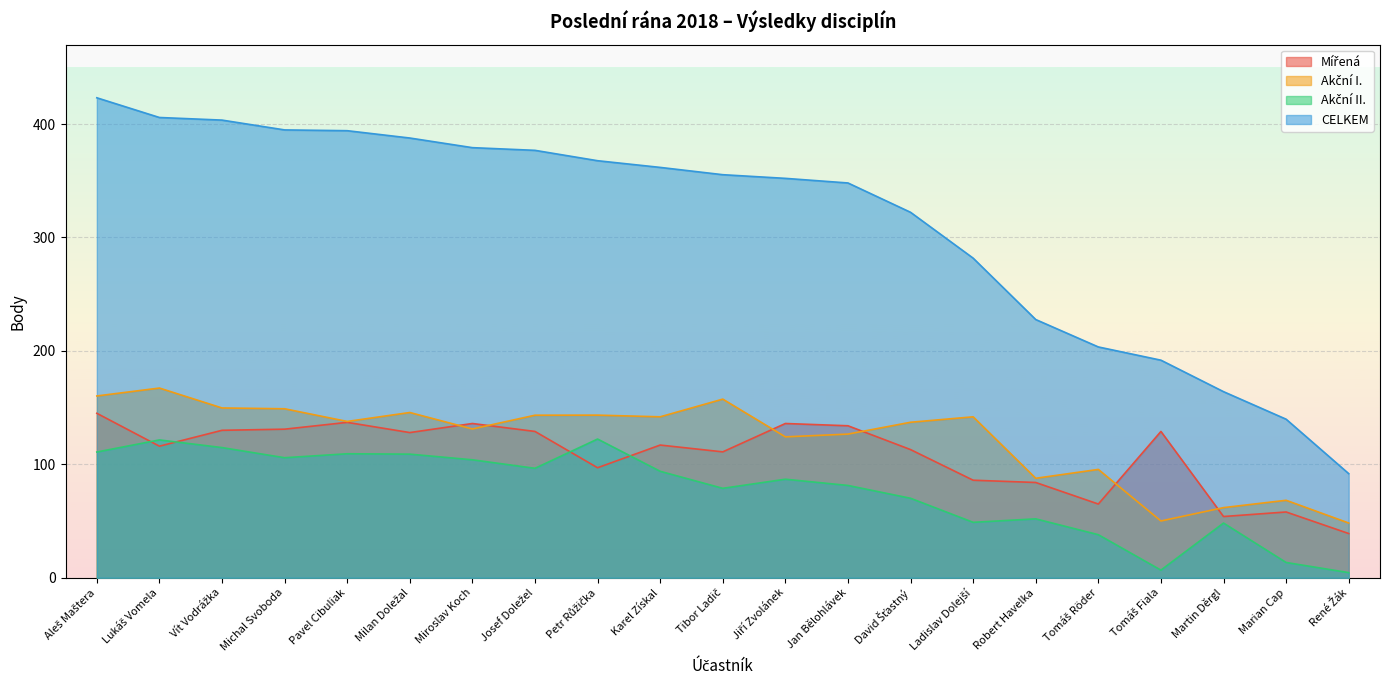

Rank the series by their maximum value, from lowest to highest.

Akční II., Mířená, Akční I., CELKEM